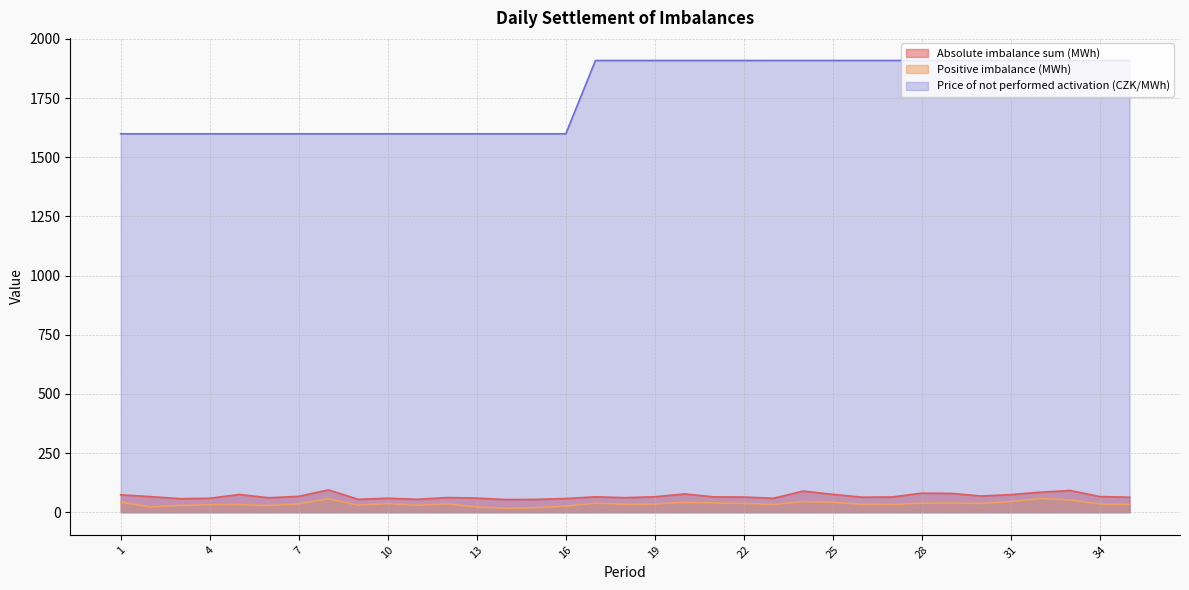

Count the number of categories in the chart.

35